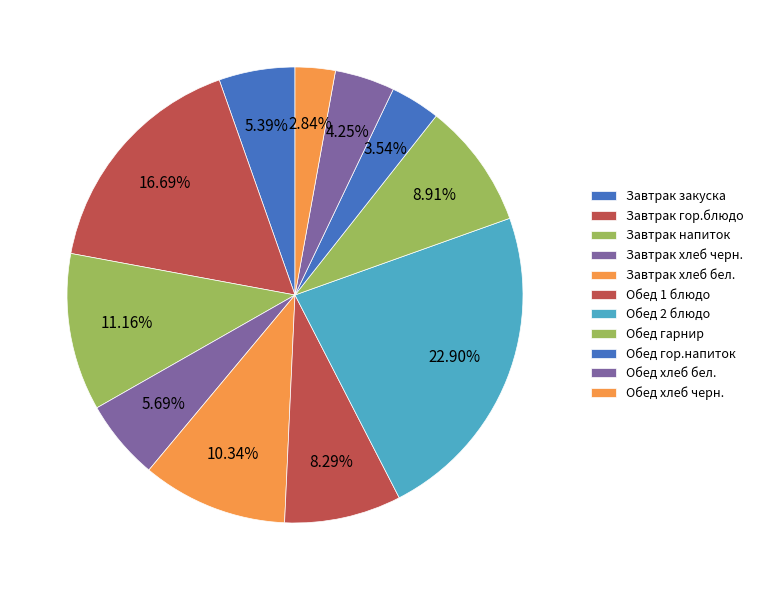

Count the number of slices in the pie.

11